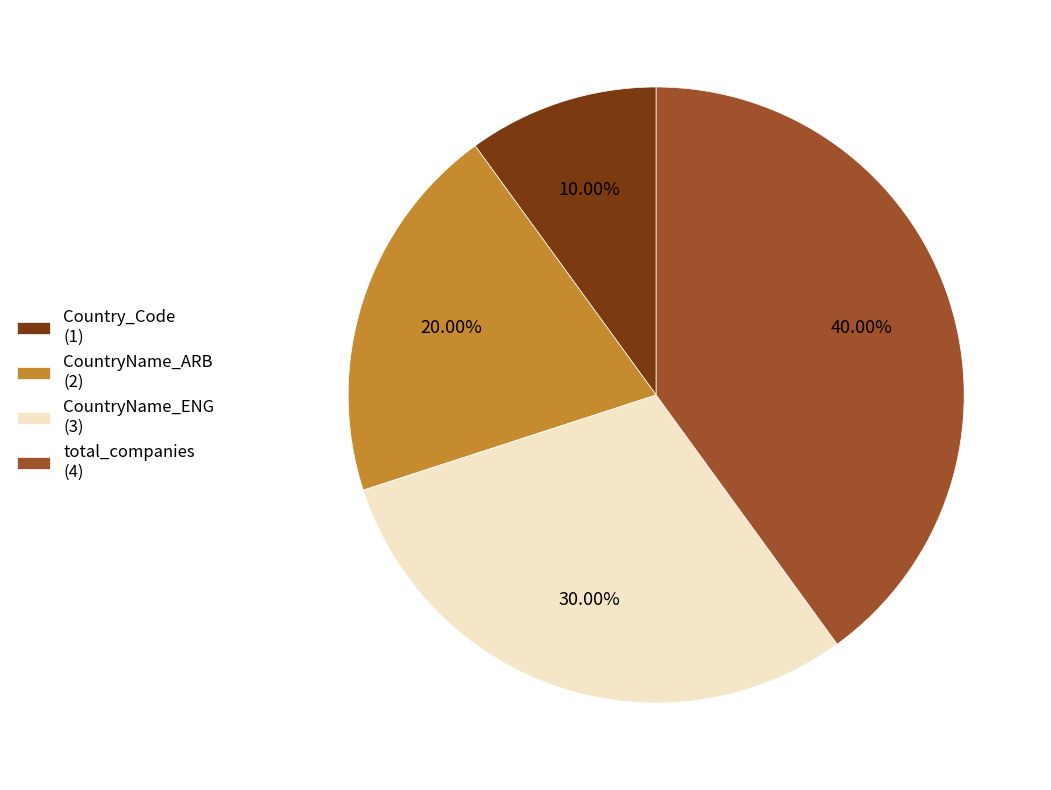

Is it true that total_companies is 40% of the pie?

True